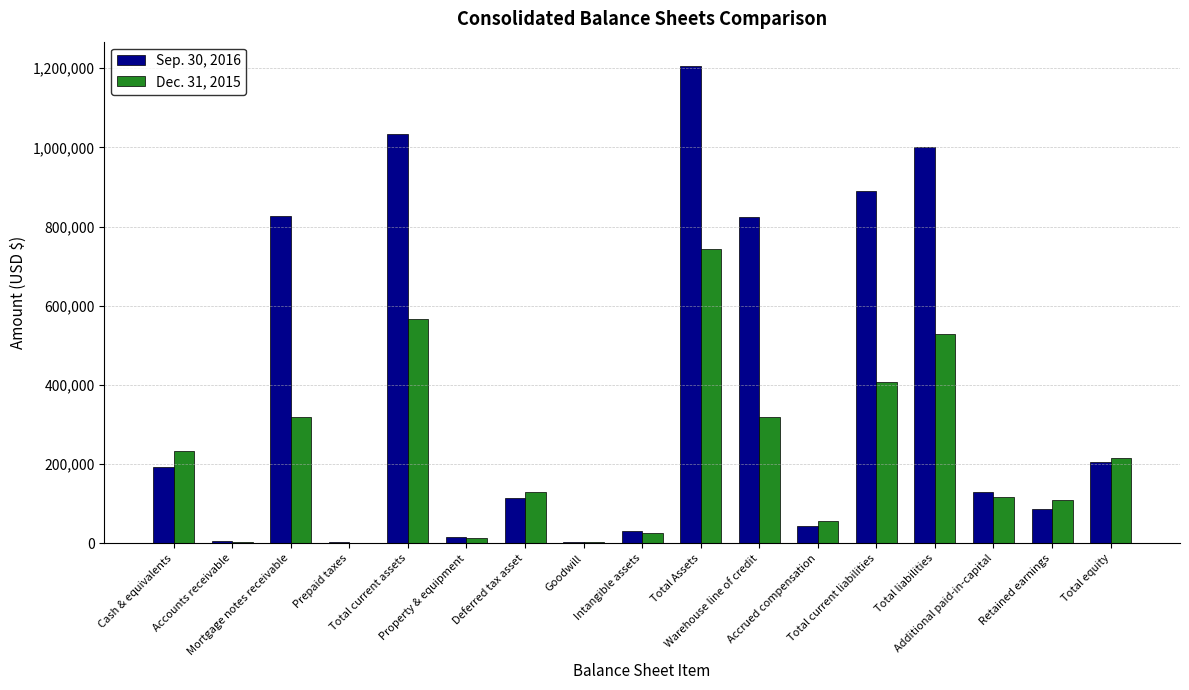

Which series has the largest total across all categories?

Sep. 30, 2016